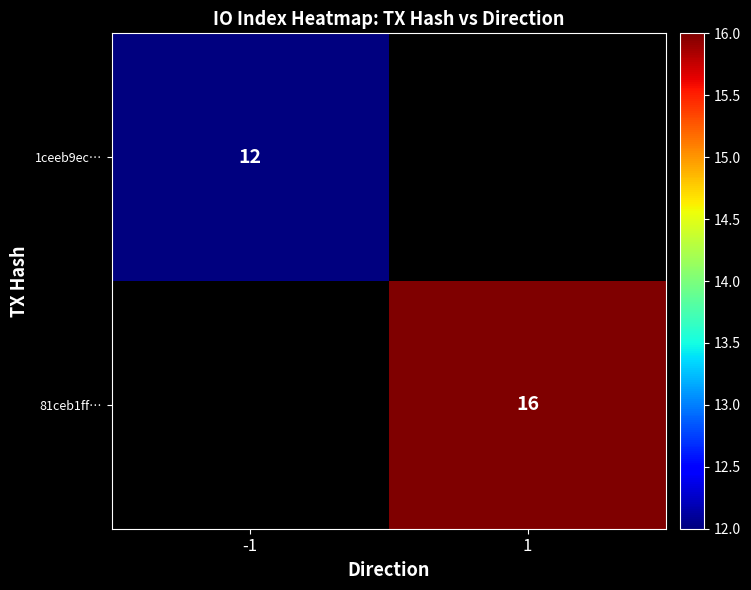

Rank the series at 1 from lowest to highest value.

1ceeb9ec…, 81ceb1ff…